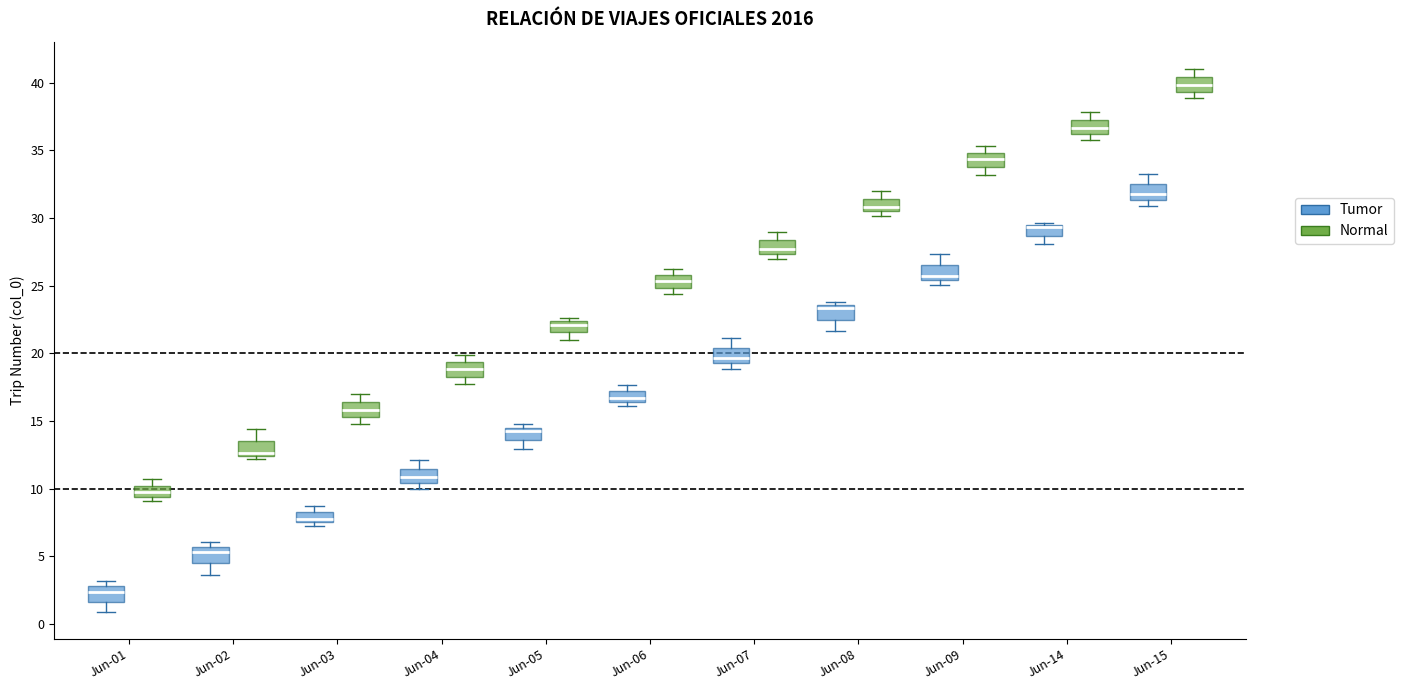

Where does the upper whisker of the box for Jun-03 (Normal) end on the y-axis? The values are not printed on the chart, so give them approximately, as read against the axis.

17.0